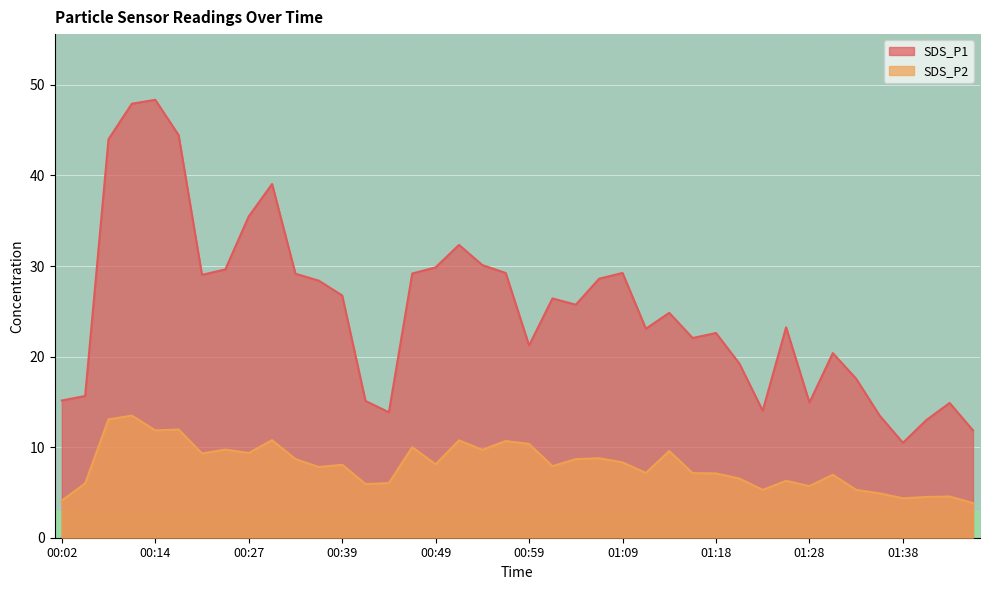

What is the label of the 14th point from the right?

01:14